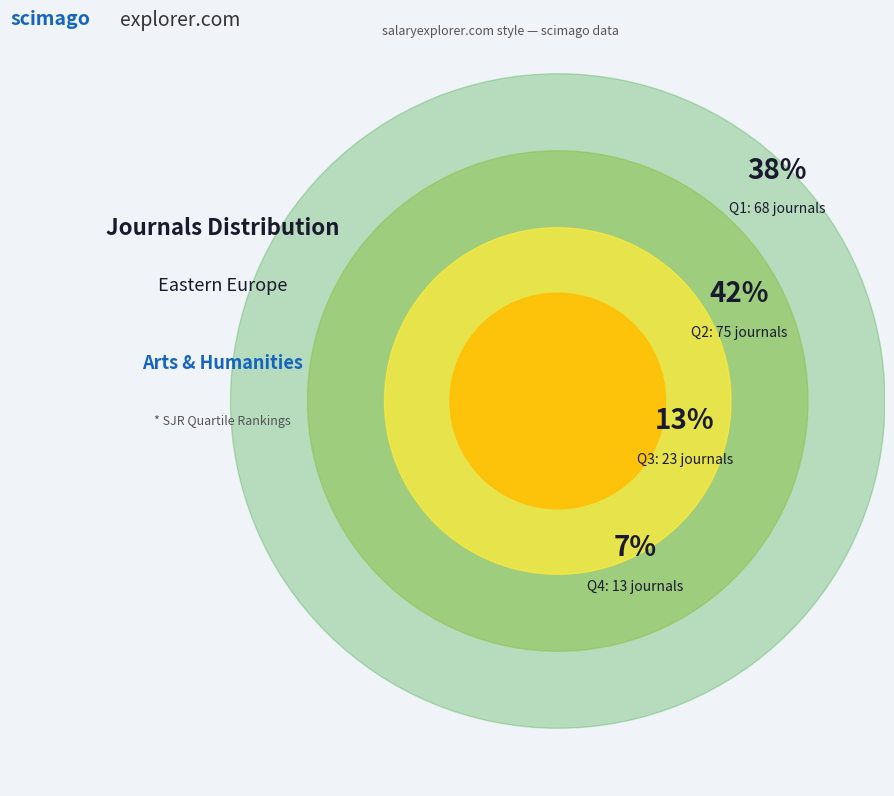

True or false: Q4 accounts for 7% of the total.

True